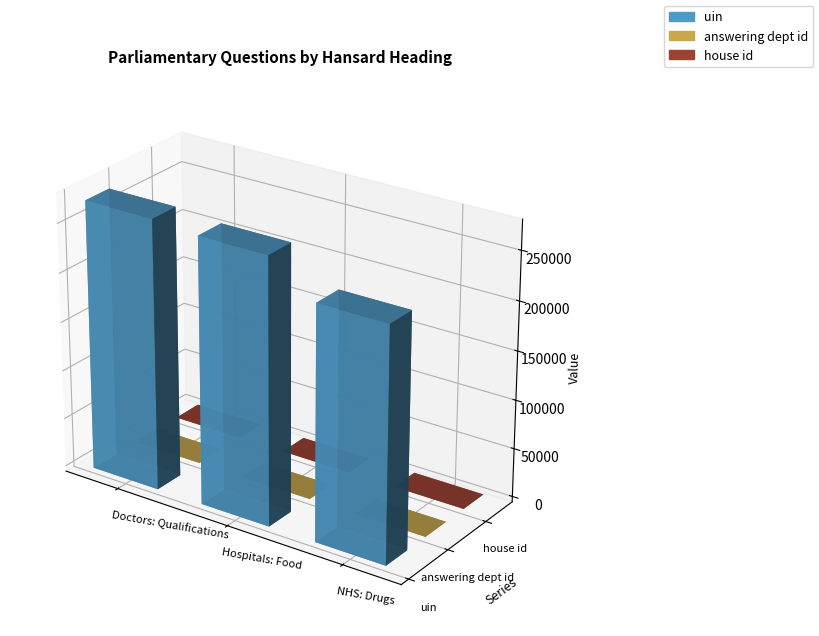

Is the value of answering dept id at Doctors: Qualifications greater than the value of uin at NHS: Drugs?

No